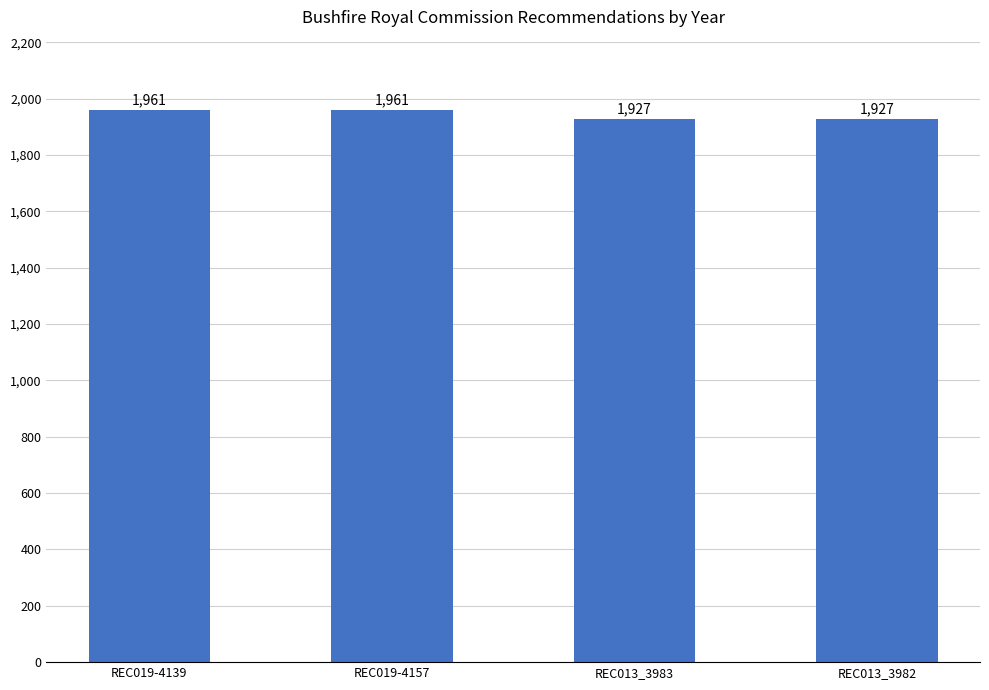

What is the value of the 3rd bar from the left?

1927